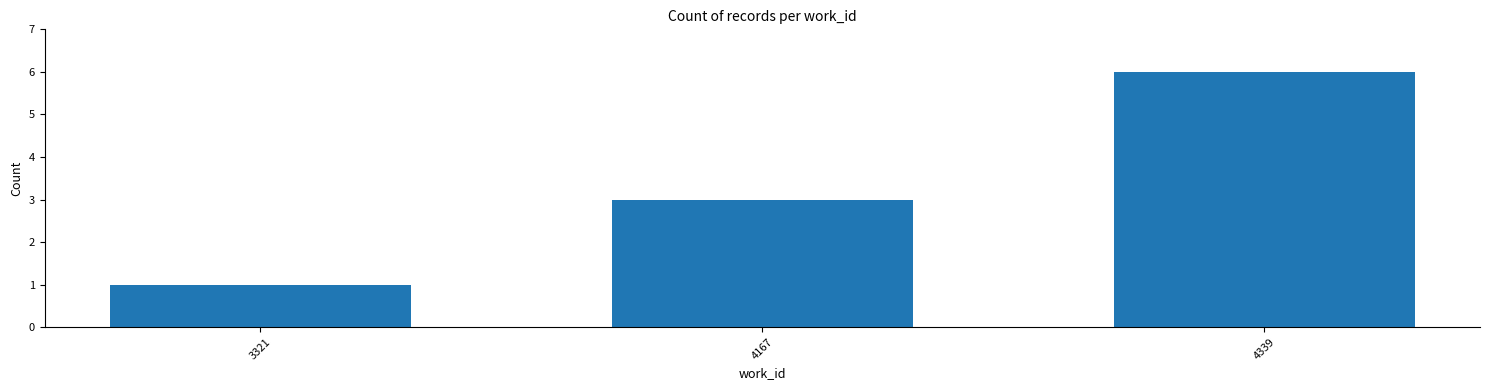

Rank the categories by value from highest to lowest.

4339, 4167, 3321